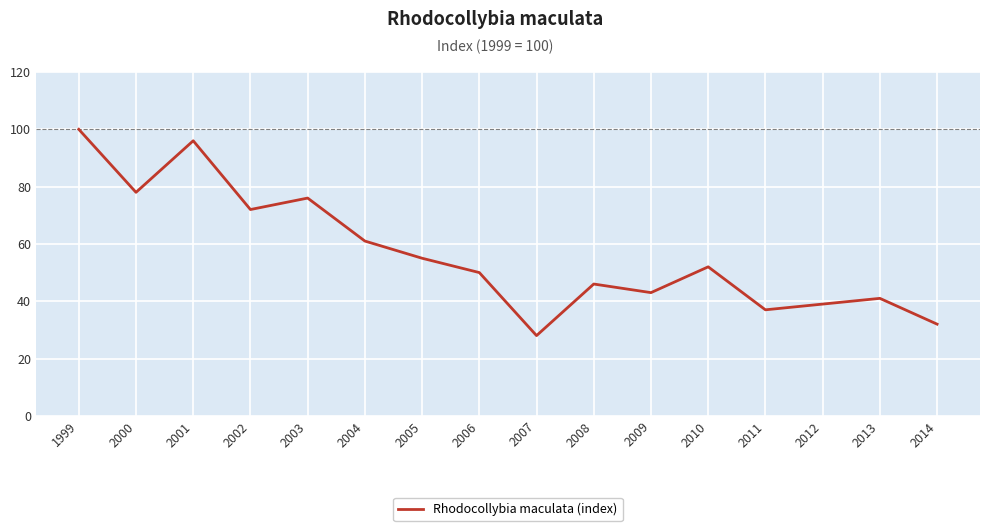

Is this an area chart (filled region under the line)?

No